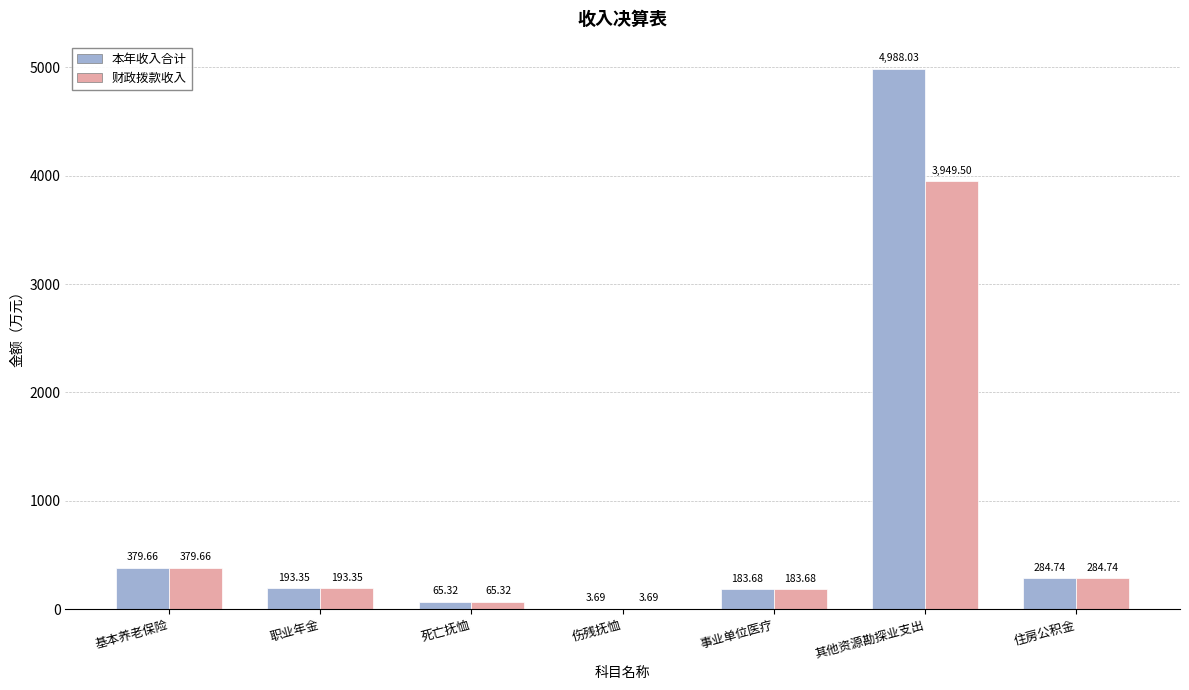

What is the total value across all series at 事业单位医疗?

367.4